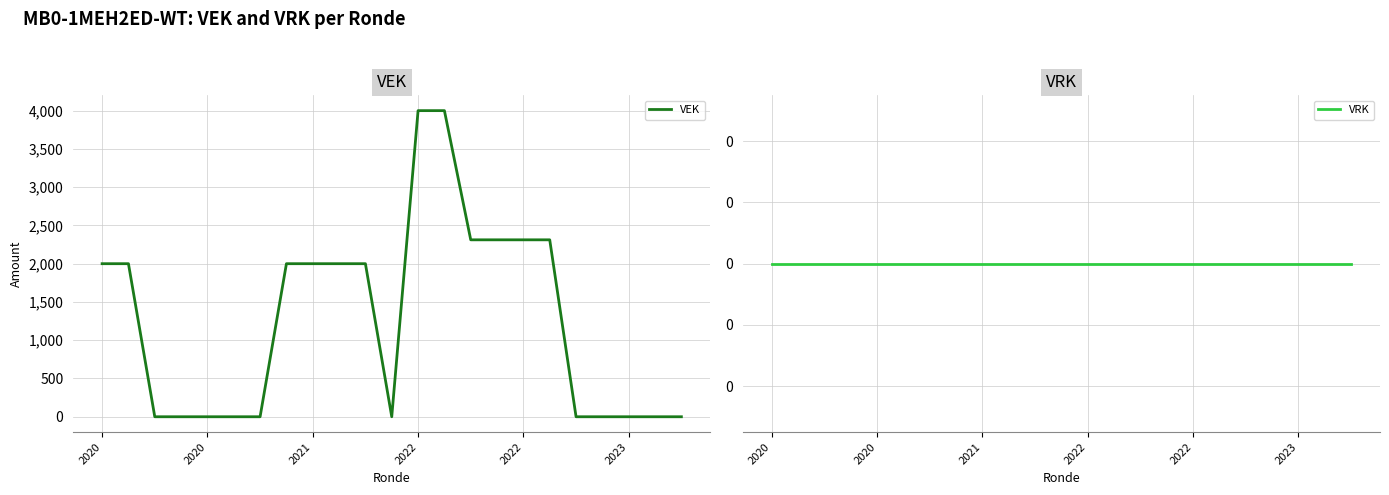

What are all the series names shown in the legend?

VEK, VRK